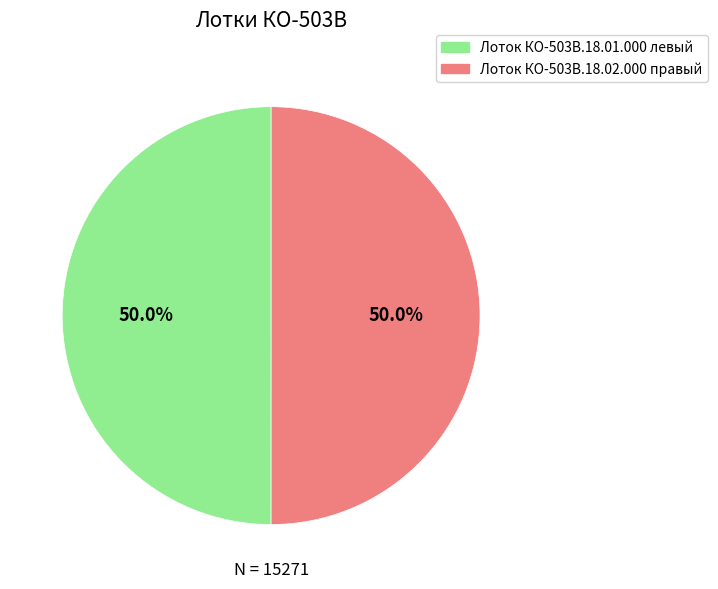

What is the ratio of the value at Лоток КО-503В.18.01.000 левый to the value at Лоток КО-503В.18.02.000 правый?

1.0